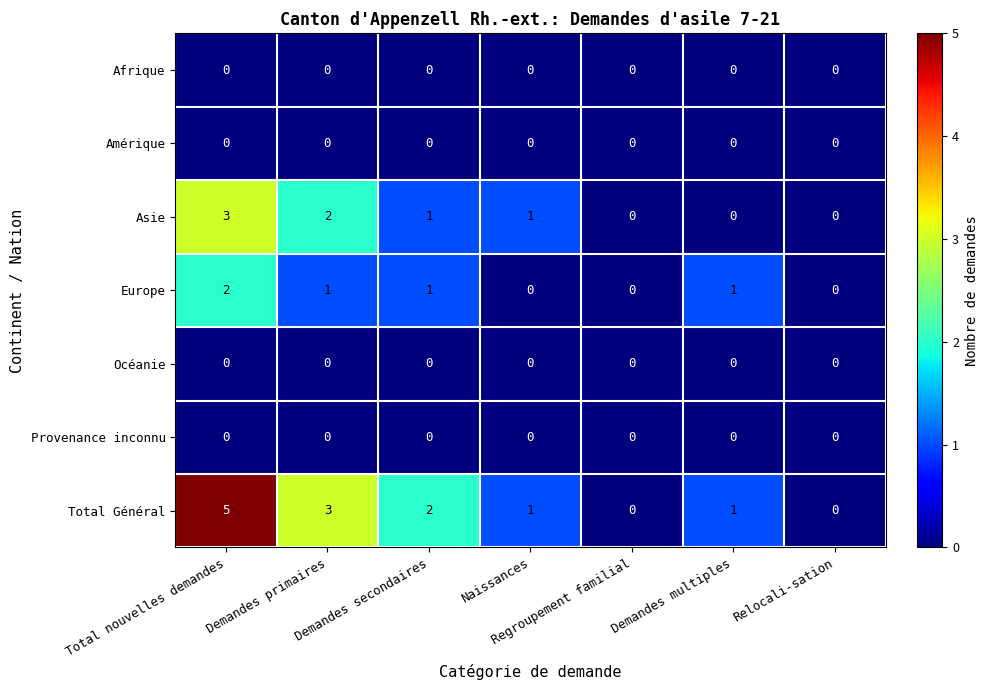

Which label corresponds to the largest value in the chart?

Total nouvelles demandes